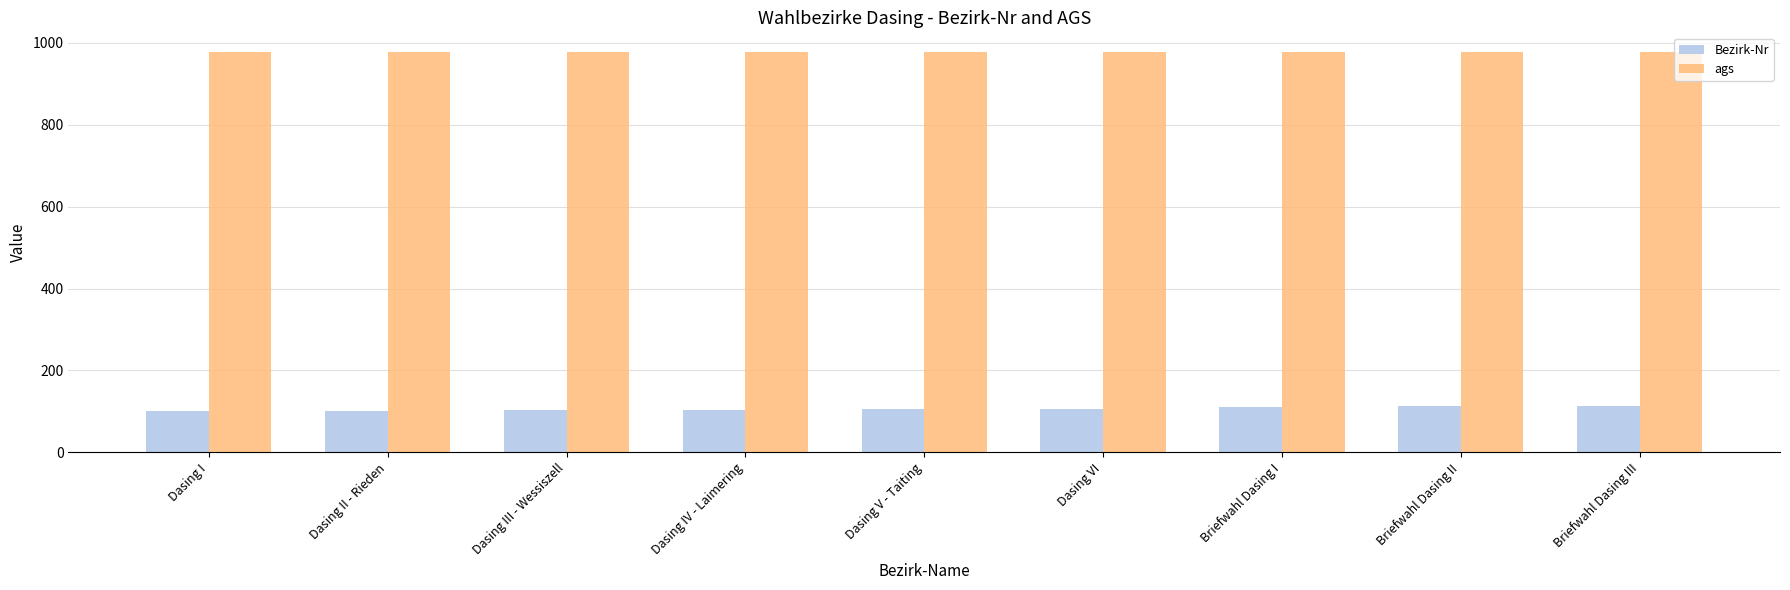

At how many categories does at least one series exceed 594?

9